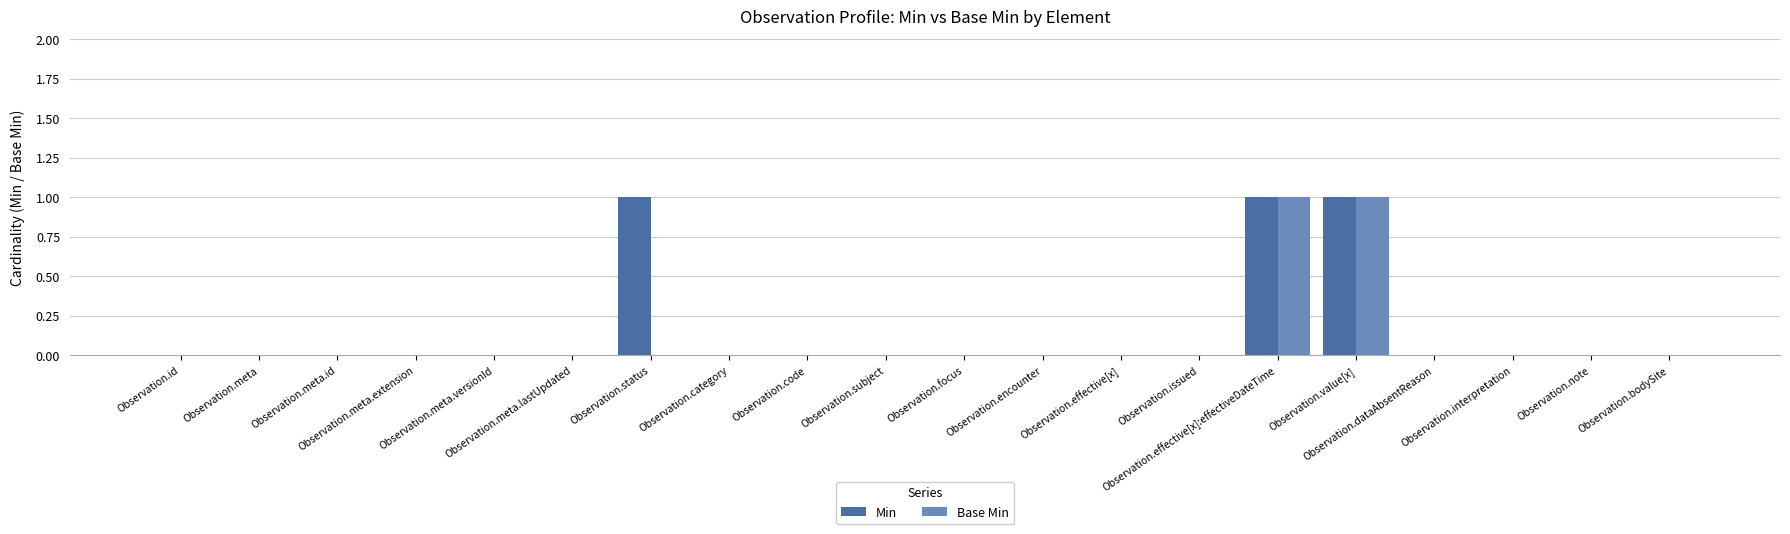

What is the sum of all Min values?

3